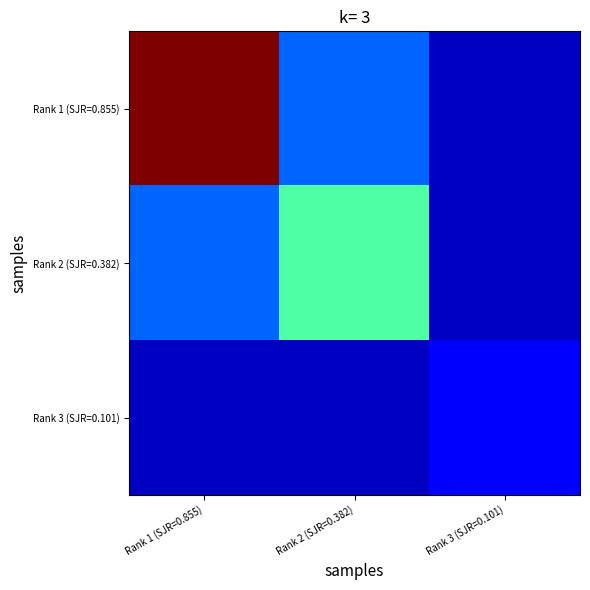

Rank the series by their maximum value, from highest to lowest.

Rank 1 (SJR=0.855), Rank 2 (SJR=0.382), Rank 3 (SJR=0.101)